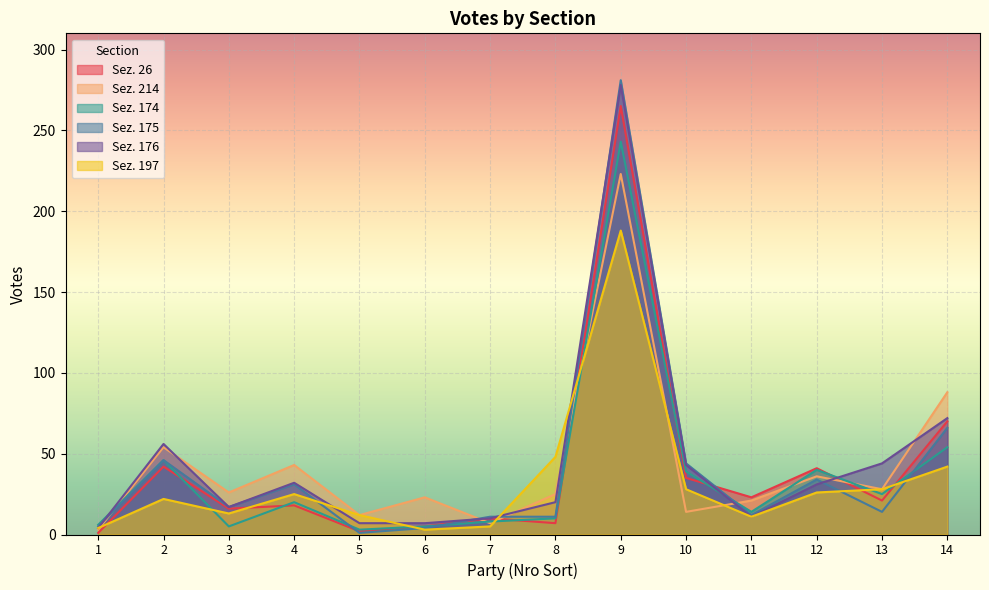

After their last crossing, which series has the higher values: Sez. 197 or Sez. 175?

Sez. 175